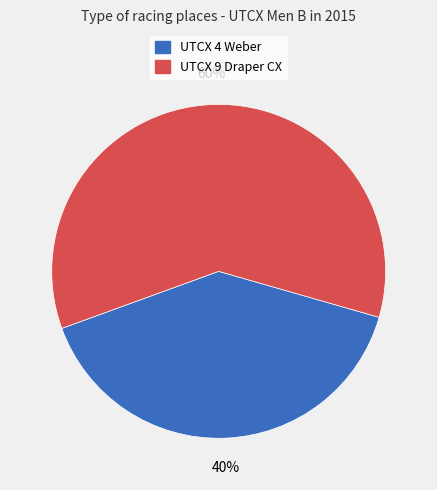

Rank the categories by value from highest to lowest.

UTCX 9 Draper CX, UTCX 4 Weber